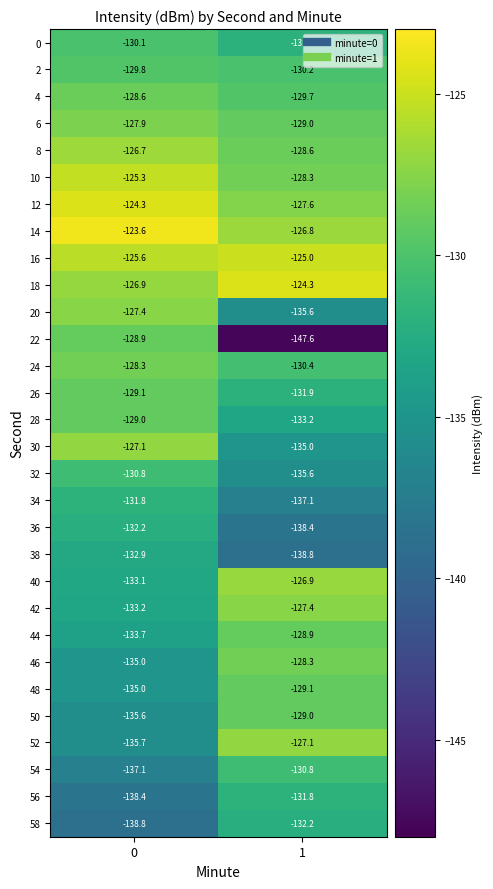

What is the total value across all series at 0?

-3921.9